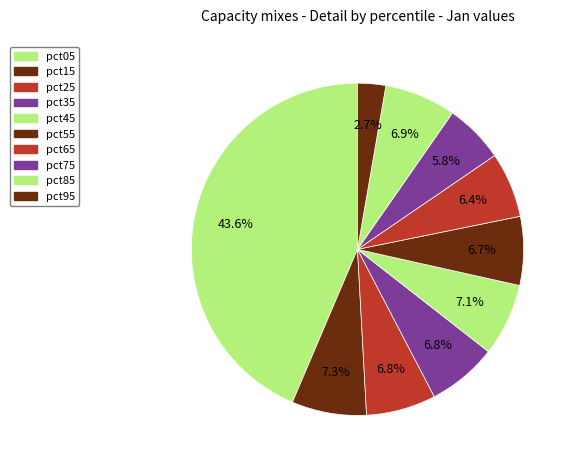

To the nearest percent, what is the combined percentage of pct25 and pct75?

13%